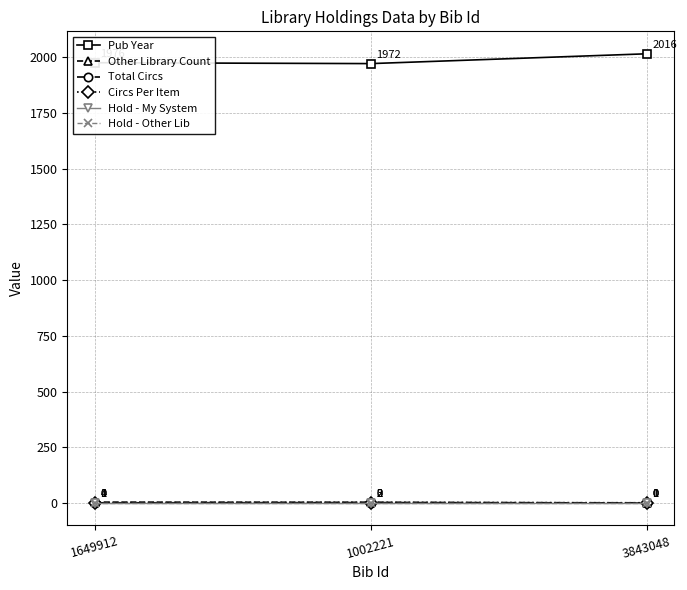

Does the chart display data point markers on the line(s)?

Yes